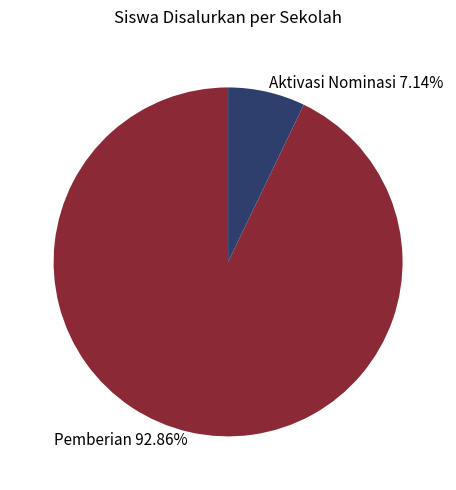

Between Pemberian and Aktivasi Nominasi, which is larger?

Pemberian